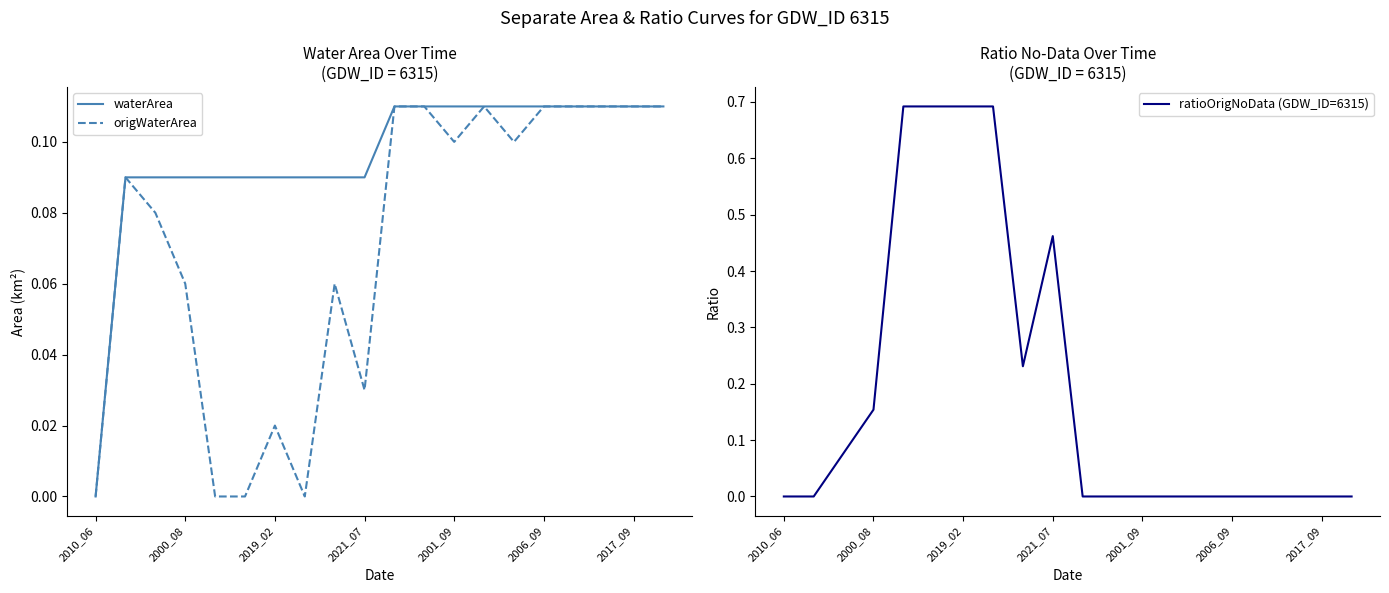

True or false: ratioOrigNoData (GDW_ID=6315) has a value of 0.0 at 2001_09.

True